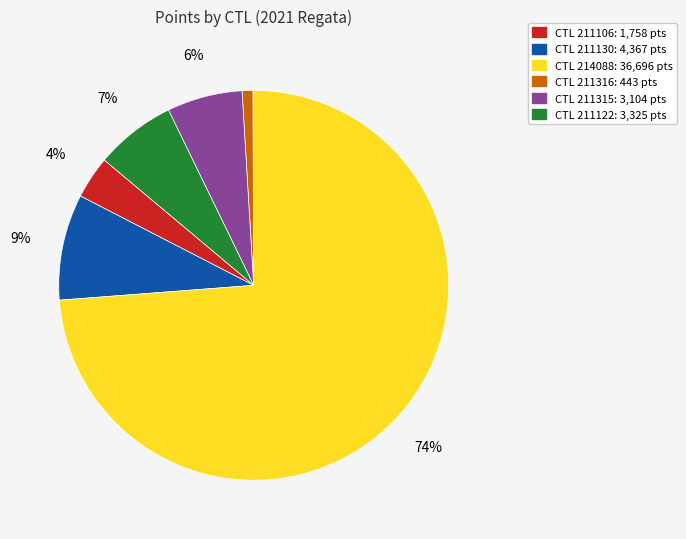

To the nearest percent, what is the average slice percentage?

17%